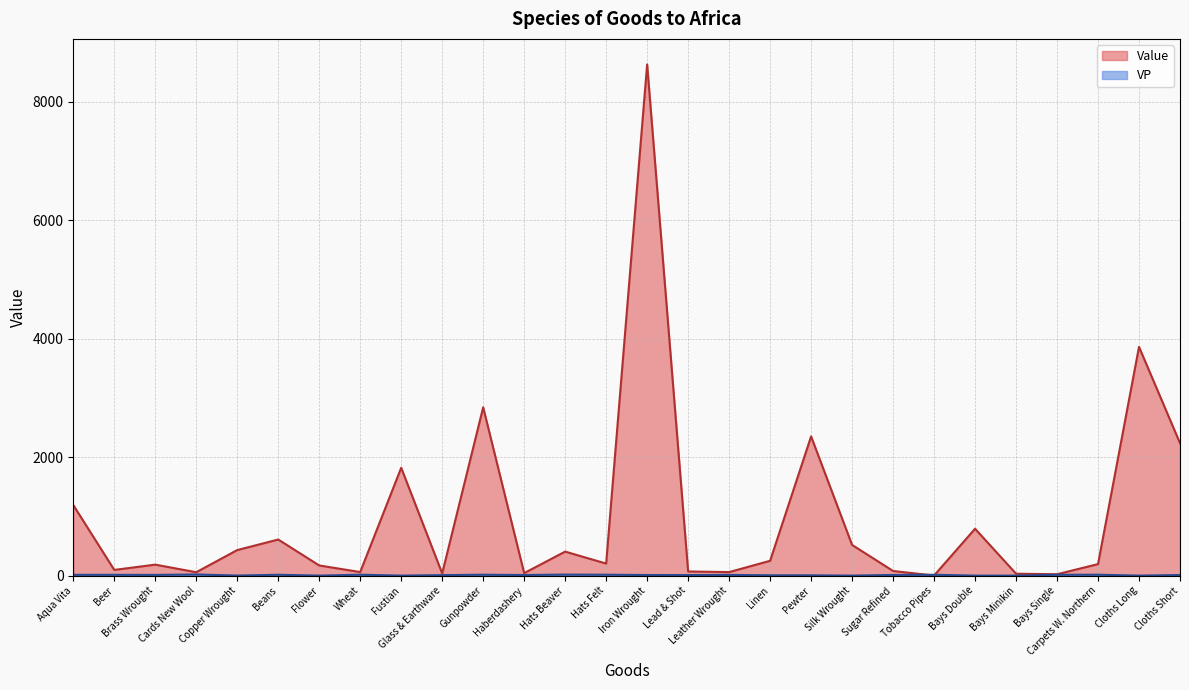

How many distinct data groups are displayed?

2